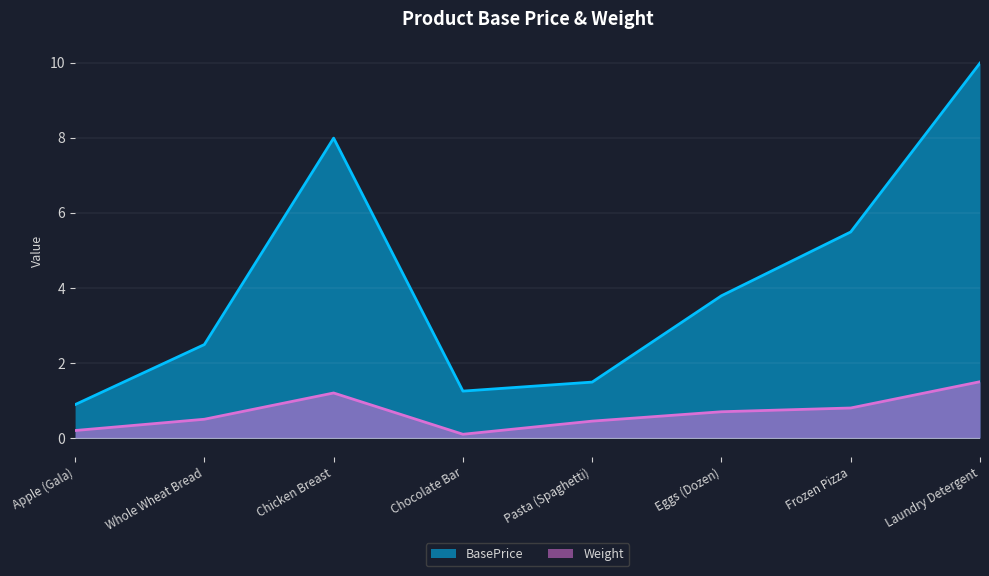

Which series has the widest spread of values?

BasePrice